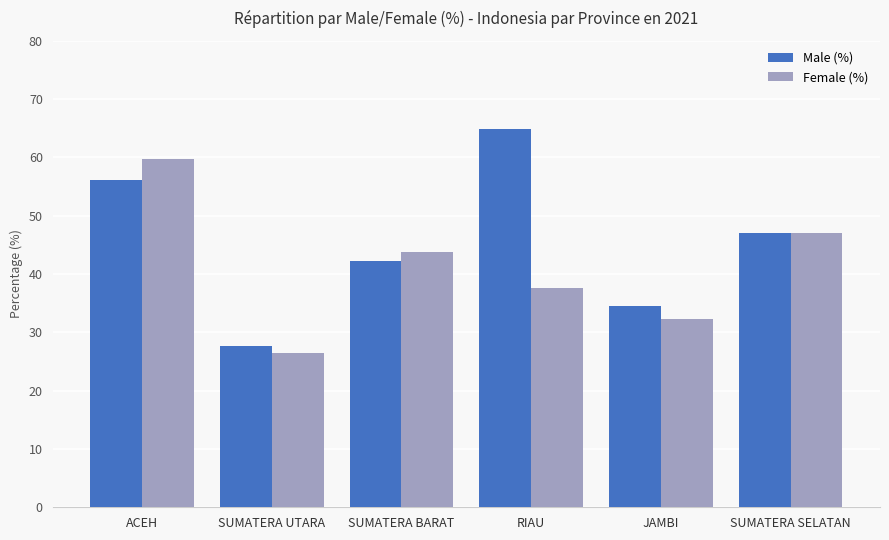

What position from the left is ACEH?

1